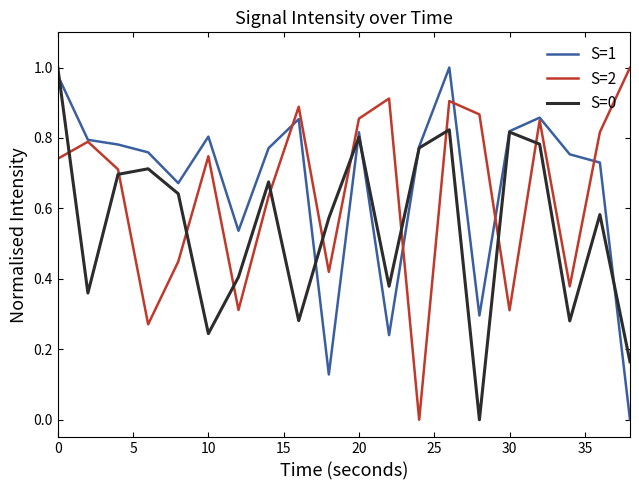

Rank the series by their average value, from highest to lowest.

S=1, S=2, S=0